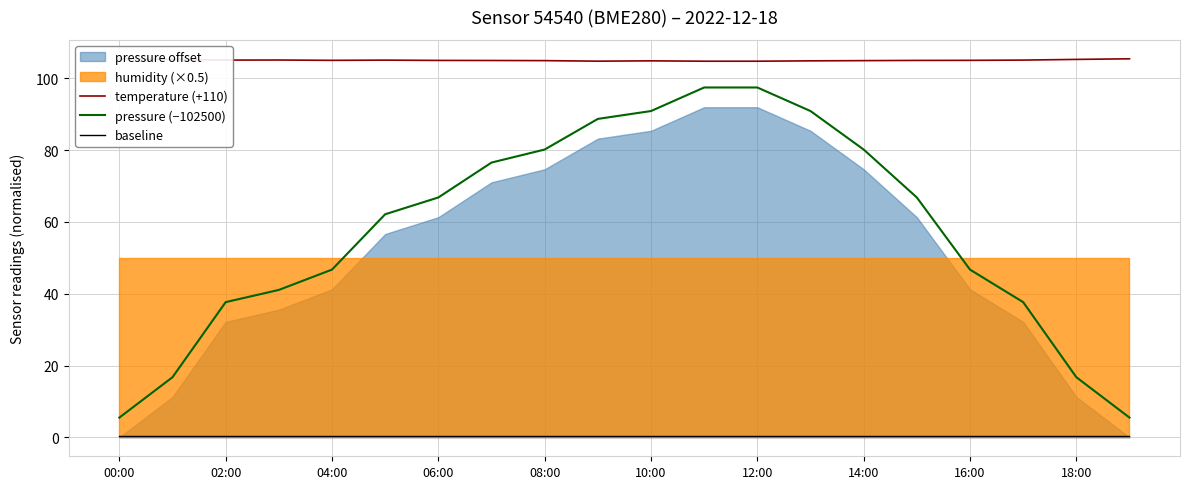

The value of pressure (−102500) at 04:00 is 46.7. True or false?

True